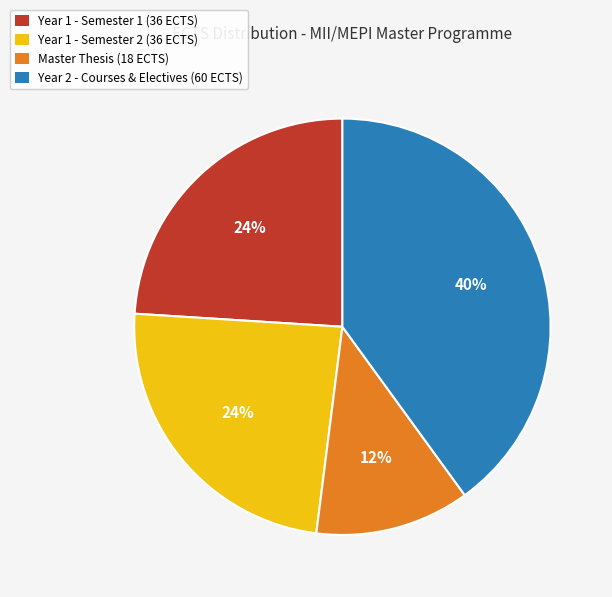

Do Year 1 - Semester 2 (36 ECTS) and Year 1 - Semester 1 (36 ECTS) together represent more than half of the pie?

No